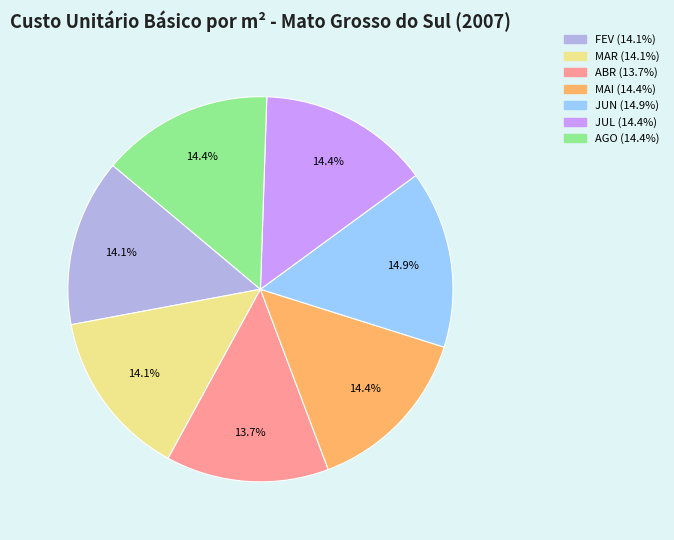

Count the number of slices in the pie.

7